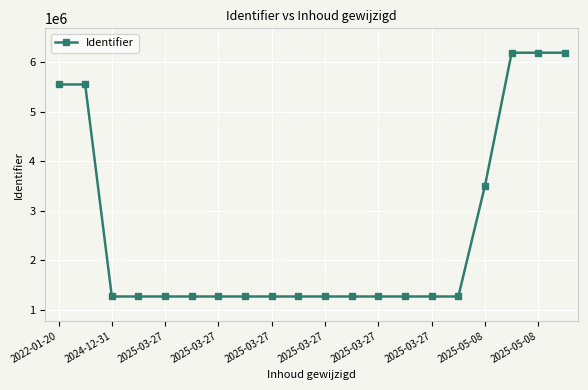

What is the value of the 2nd point from the left?

5551062